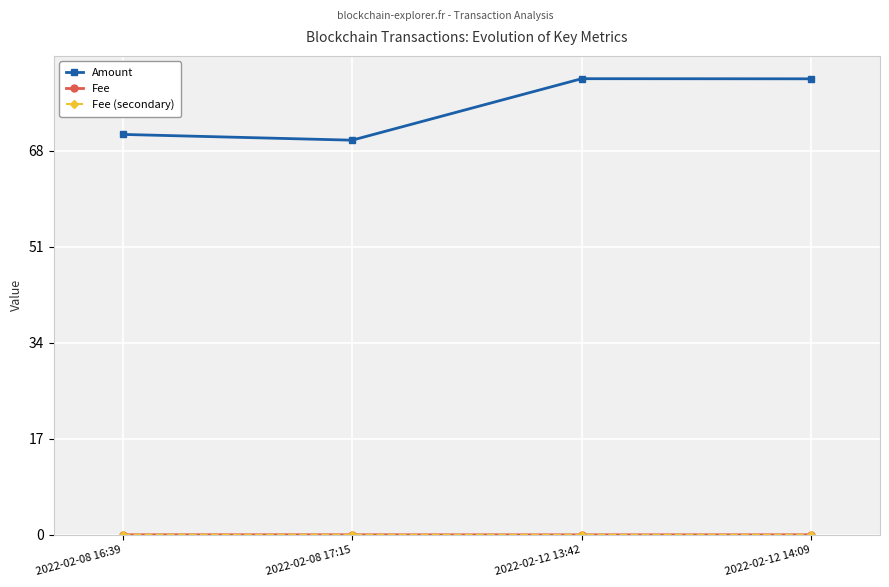

Is this an area chart (filled region under the line)?

No